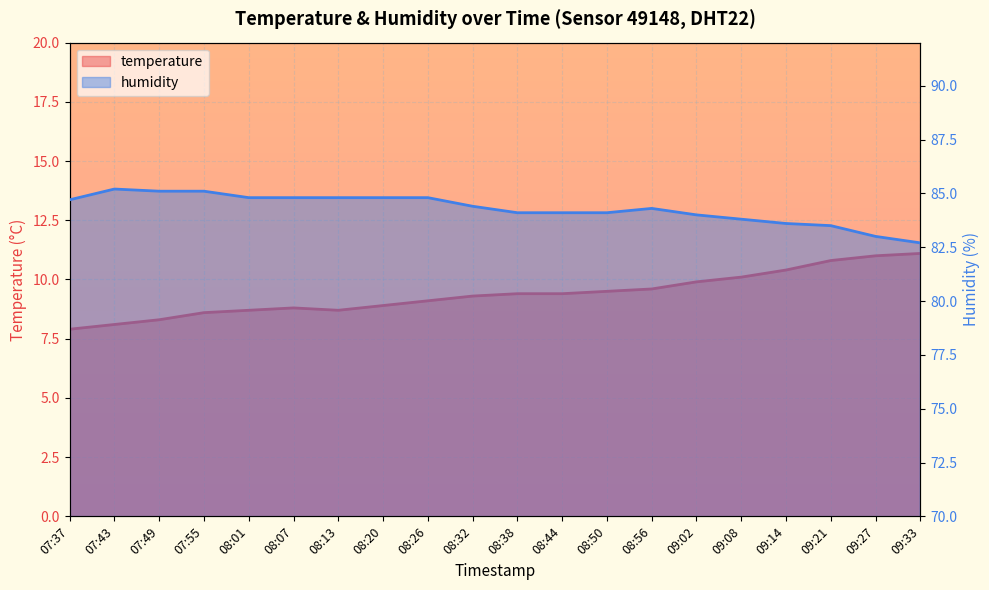

How many values in the humidity series are below 84?

5